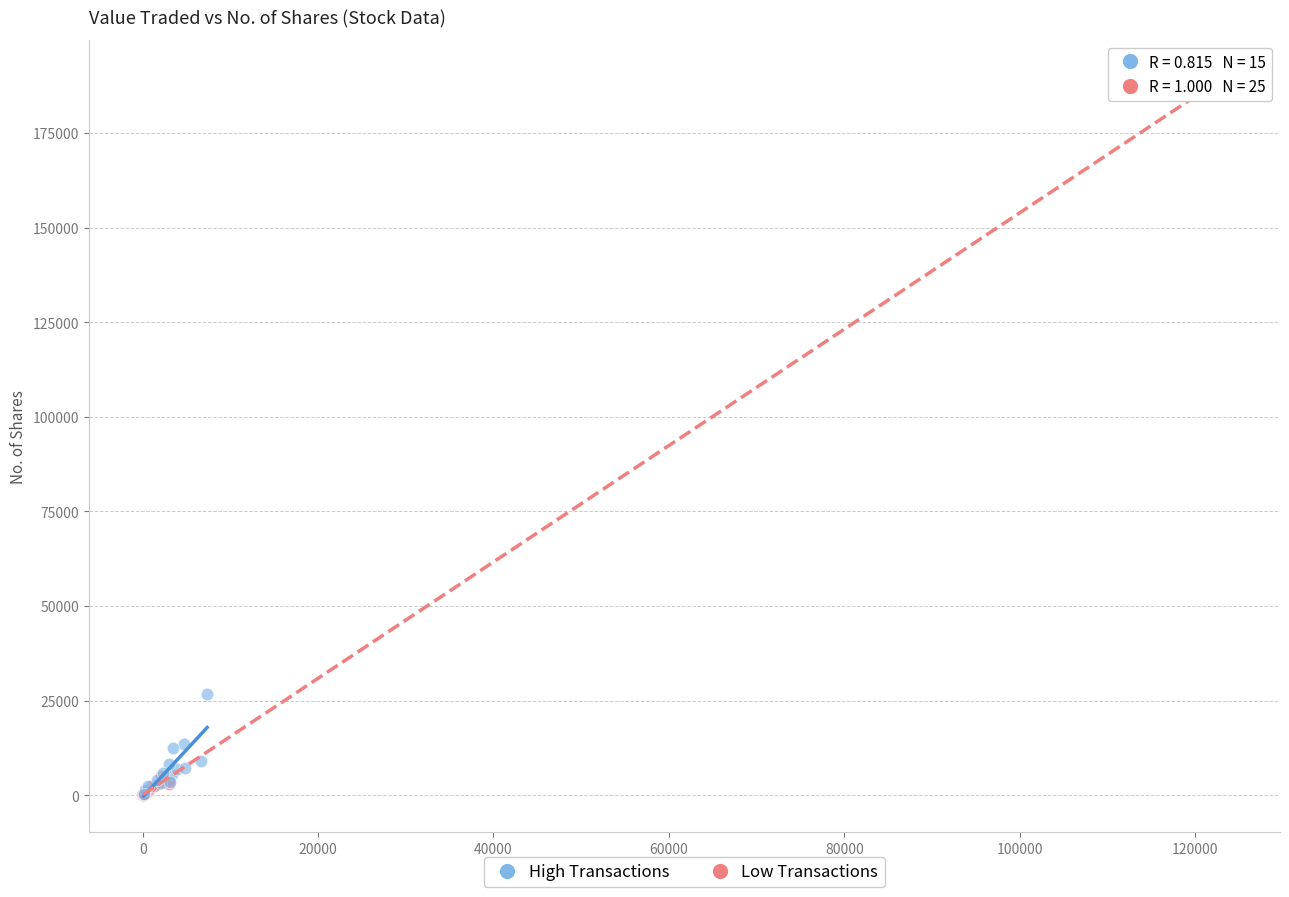

Which series has the widest spread of Y values?

Low Transactions